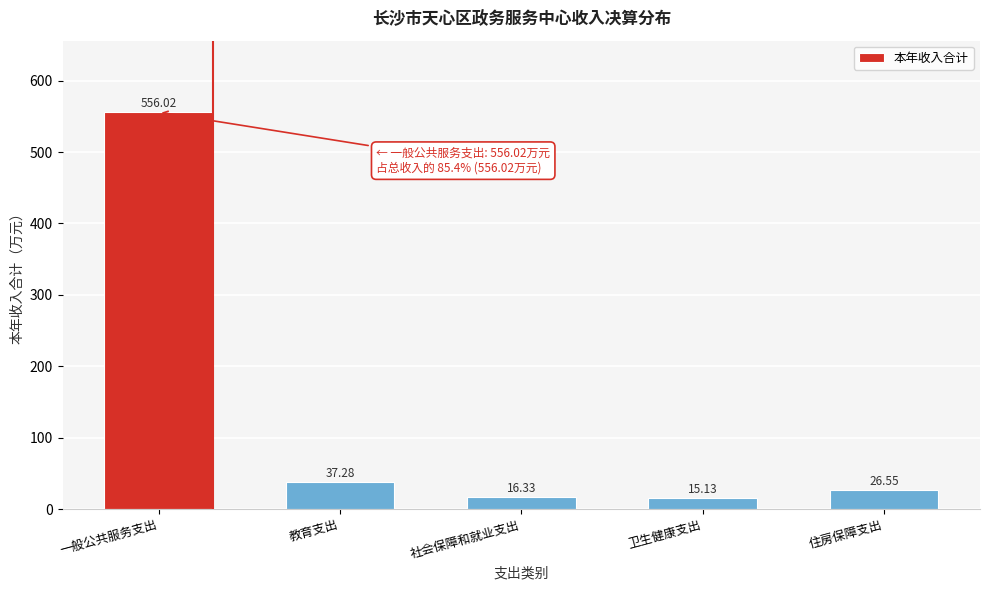

Which label corresponds to the smallest value in the chart?

卫生健康支出